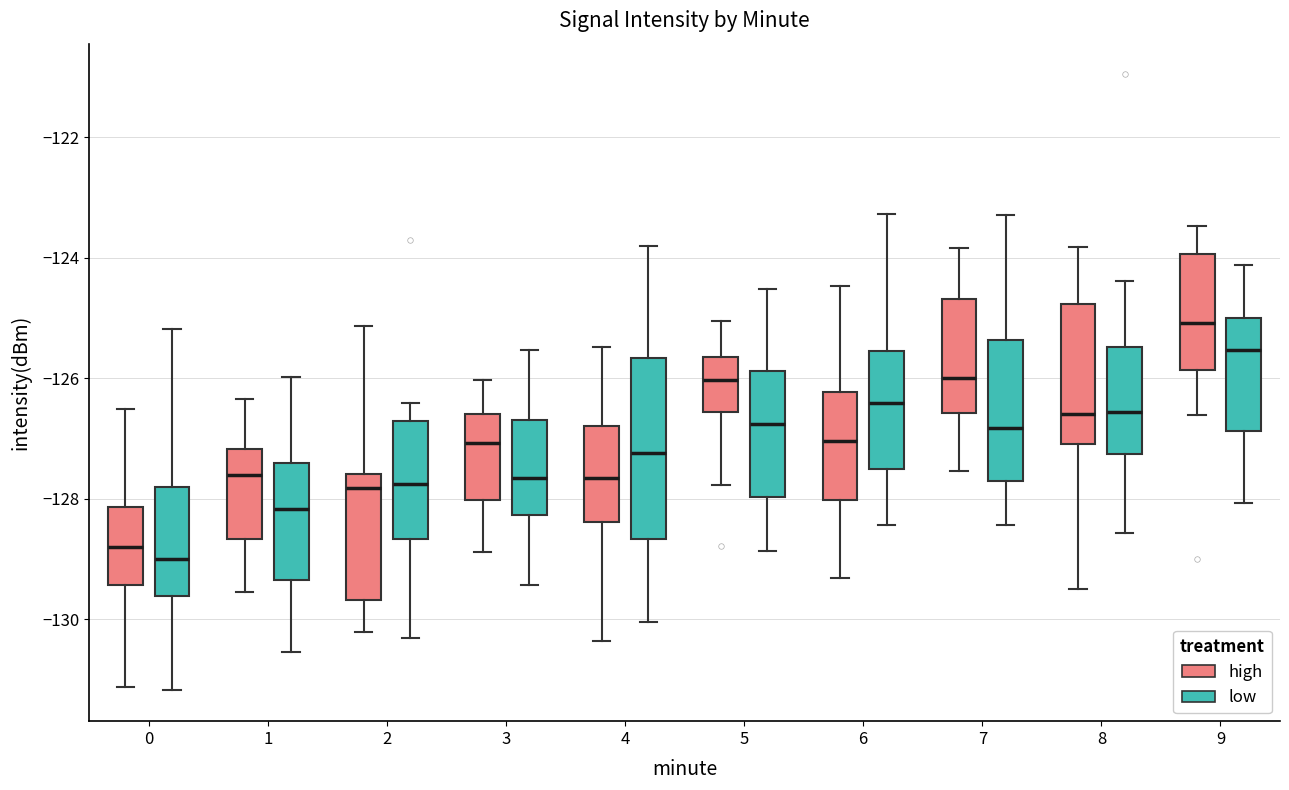

Which box is the tallest, from its lower edge to its upper edge?

4 (low)